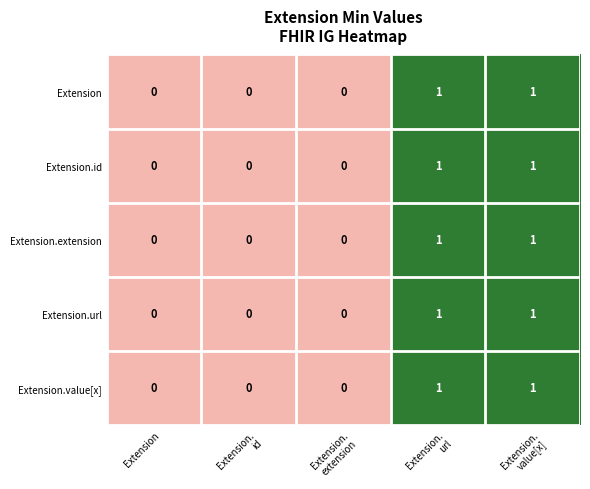

Count the Extension values in the range 0 to 1.

5